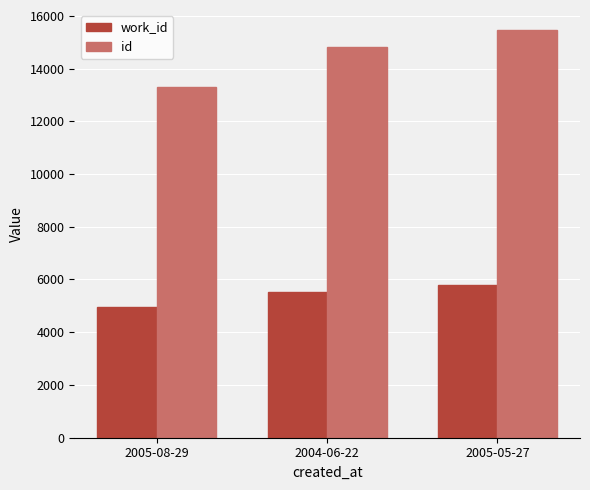

Reading left to right, list all the values displayed in this chart.

work_id: 4939	5532	5791
id: 13300	14799	15447